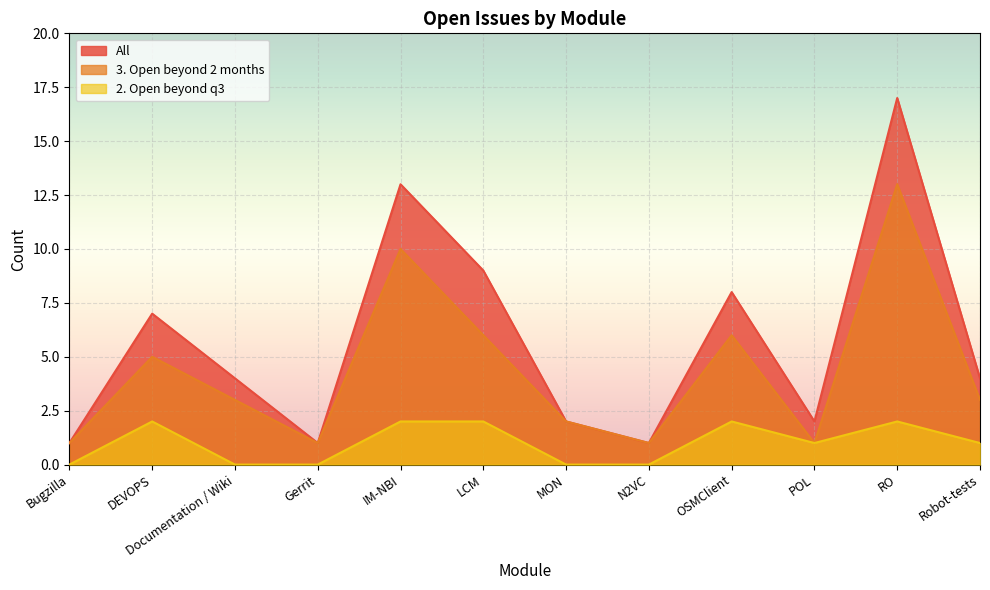

Rank the categories by All value from lowest to highest.

Bugzilla, Gerrit, N2VC, MON, POL, Documentation / Wiki, Robot-tests, DEVOPS, OSMClient, LCM, IM-NBI, RO